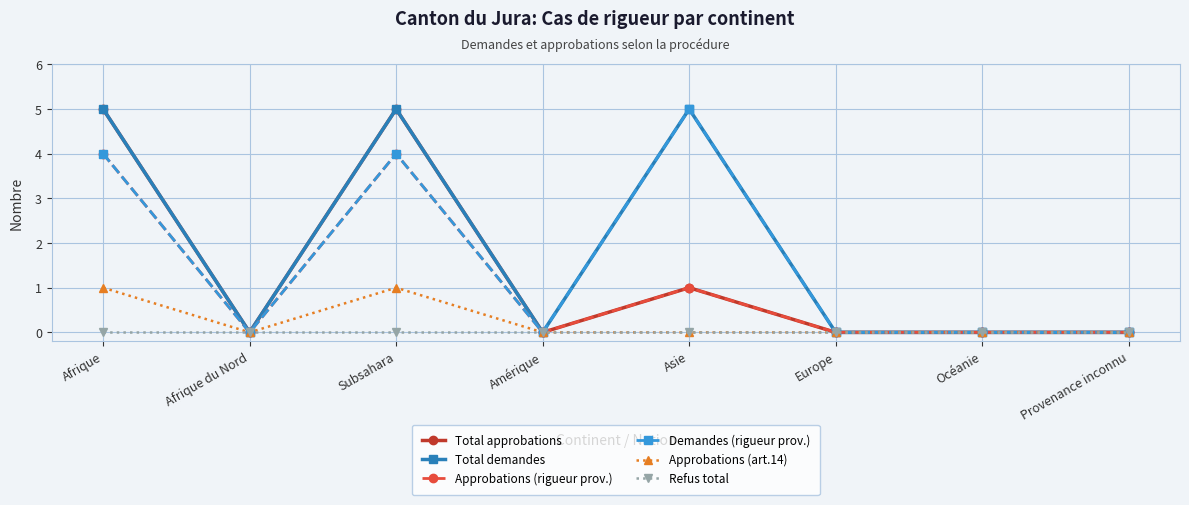

Which series changed the most between Afrique and Asie?

Total approbations